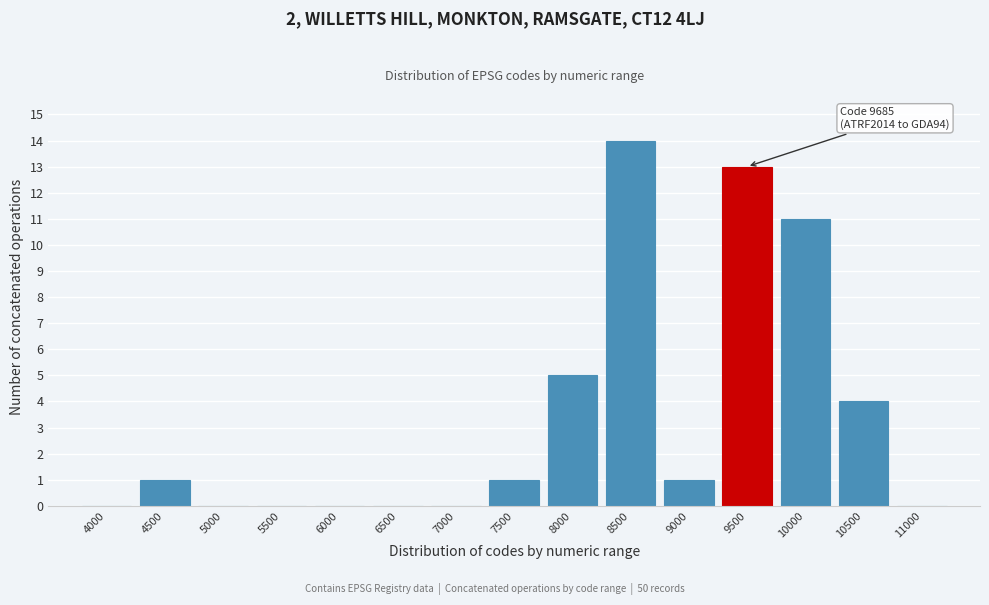

Reading right to left, extract all data points from this chart.

11000=0	10500=4	10000=11	9500=13	9000=1	8500=14	8000=5	7500=1	7000=0	6500=0	6000=0	5500=0	5000=0	4500=1	4000=0